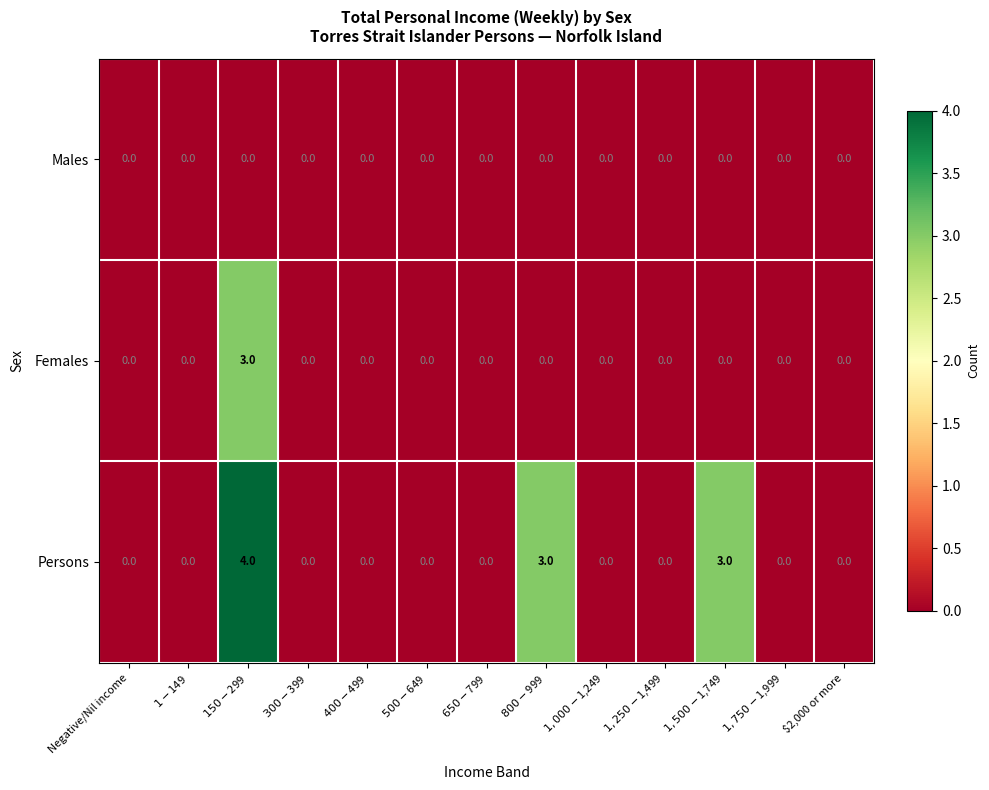

At how many categories does at least one series exceed 2?

3